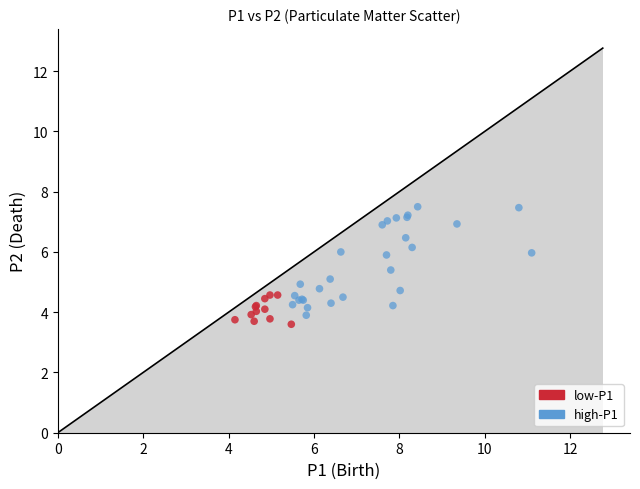

Which series has the widest spread of Y values?

high-P1